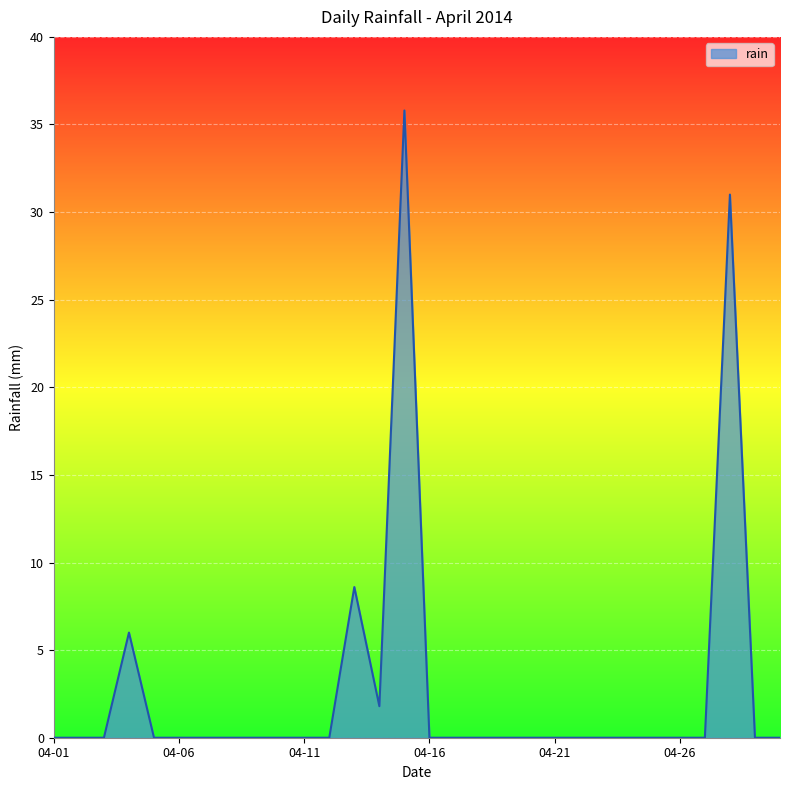

What is the difference between the maximum and minimum values?

35.8